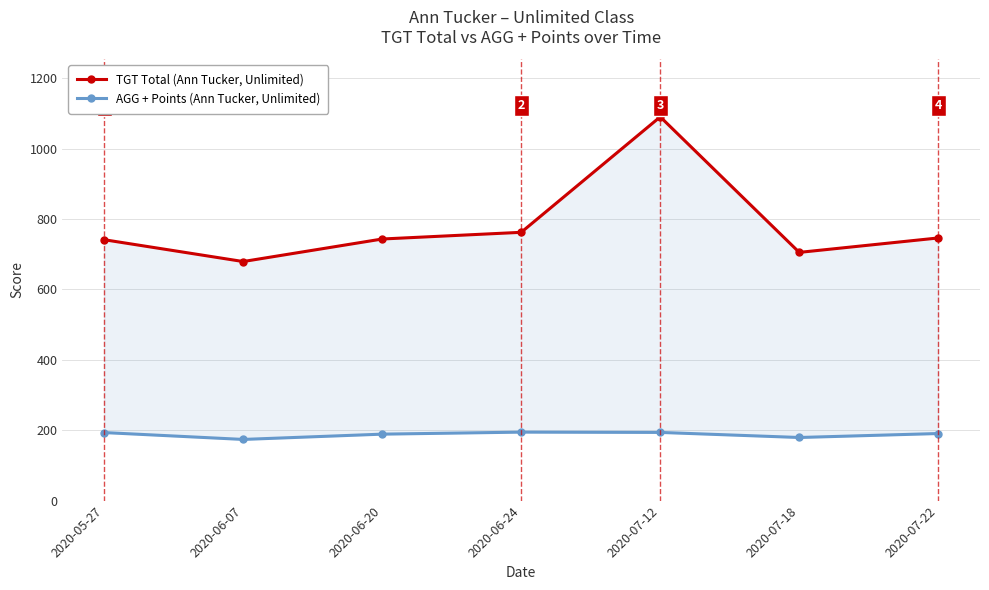

What position from the right is 2020-07-18?

2